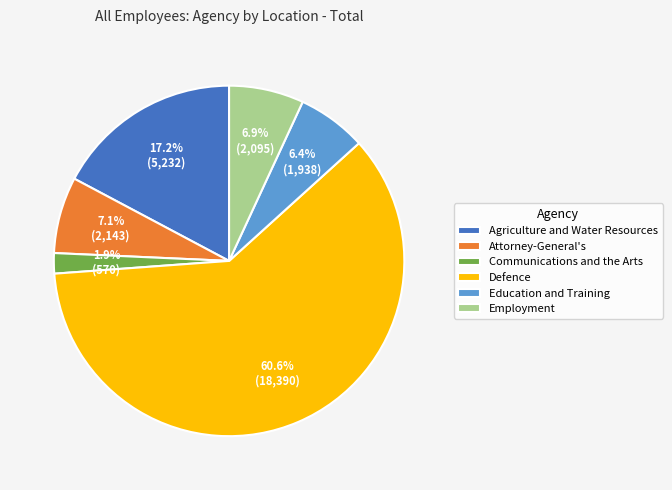

Is there a majority slice in this chart?

Yes